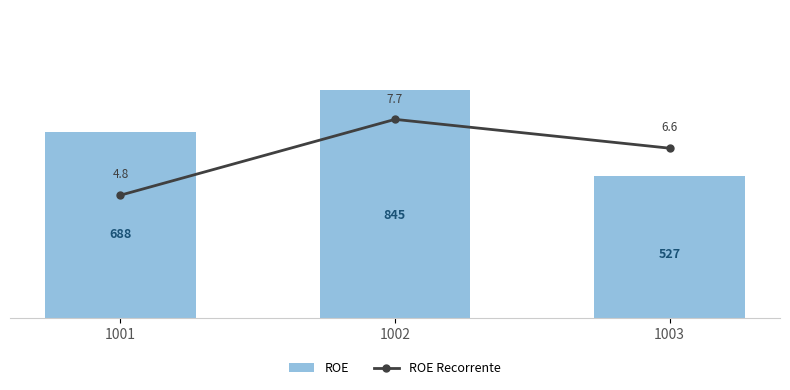

Reading left to right, extract all data points from this chart.

ROE: 1001=688.0	1002=845.0	1003=527.0
ROE Recorrente: 1001=470.8	1002=760.5	1003=650.3